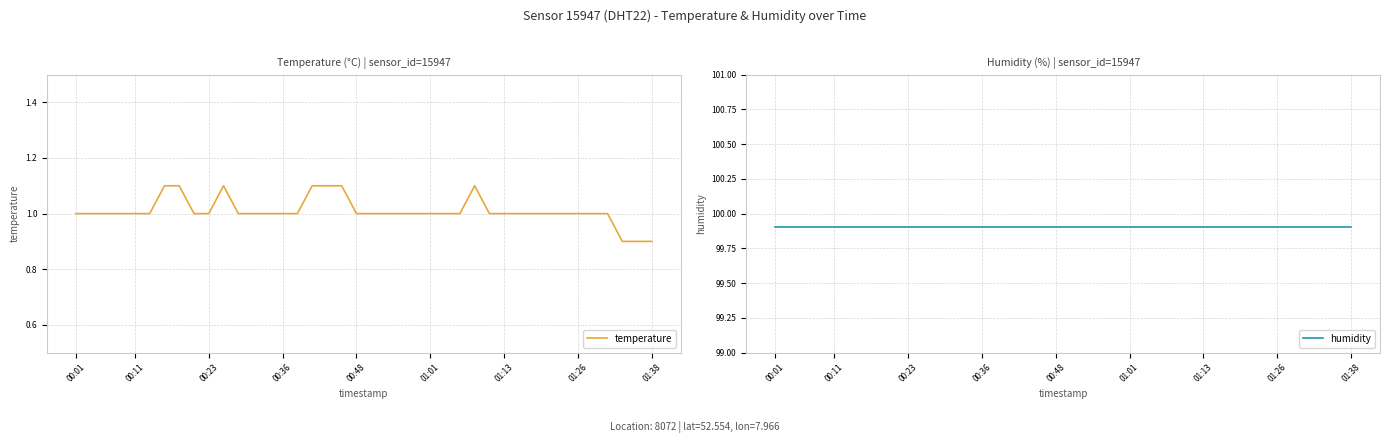

Reading left to right, what are all the values shown in this chart?

temperature: 1.0	1.0	1.0	1.0	1.0	1.0	1.1	1.1	1.0	1.0	1.1	1.0	1.0	1.0	1.0	1.0	1.1	1.1	1.1	1.0	1.0	1.0	1.0	1.0	1.0	1.0	1.0	1.1	1.0	1.0	1.0	1.0	1.0	1.0	1.0	1.0	1.0	0.9	0.9	0.9
humidity: 99.9	99.9	99.9	99.9	99.9	99.9	99.9	99.9	99.9	99.9	99.9	99.9	99.9	99.9	99.9	99.9	99.9	99.9	99.9	99.9	99.9	99.9	99.9	99.9	99.9	99.9	99.9	99.9	99.9	99.9	99.9	99.9	99.9	99.9	99.9	99.9	99.9	99.9	99.9	99.9